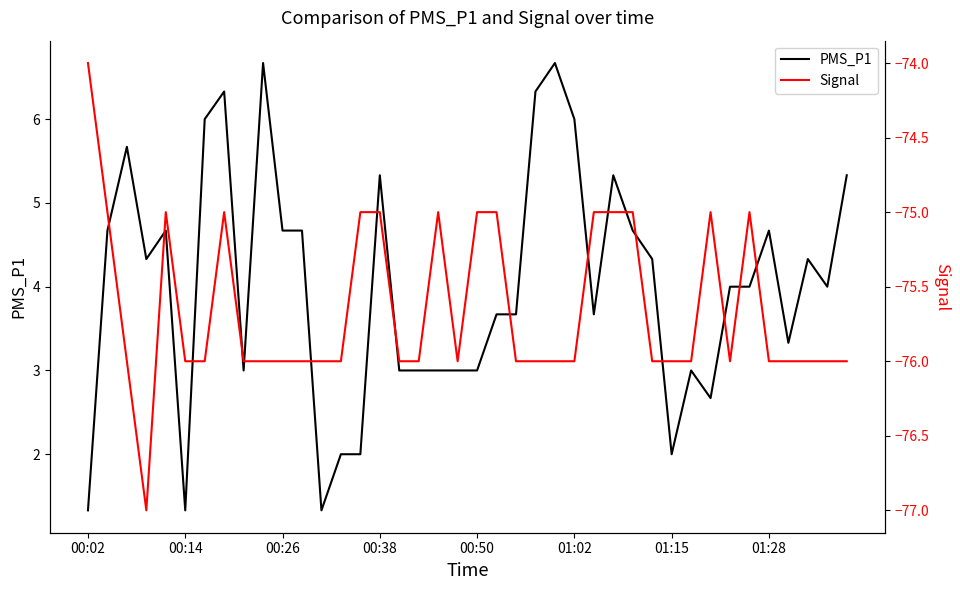

What is the label of the 12th point from the right?

28